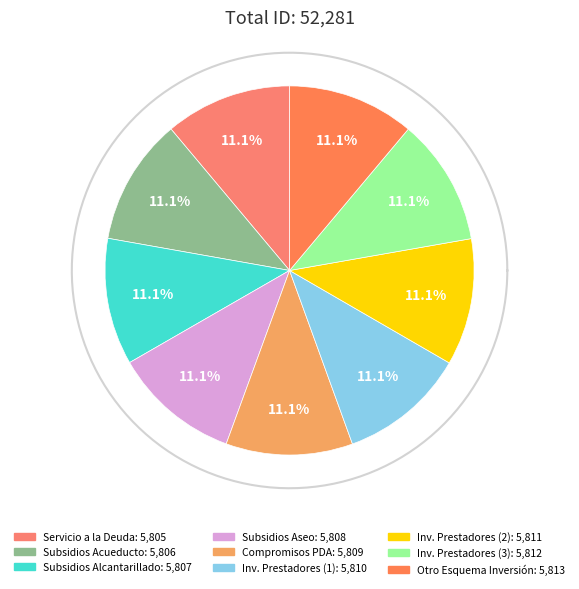

Which category has the smallest portion of the pie?

SERVICIO A LA DEUDA